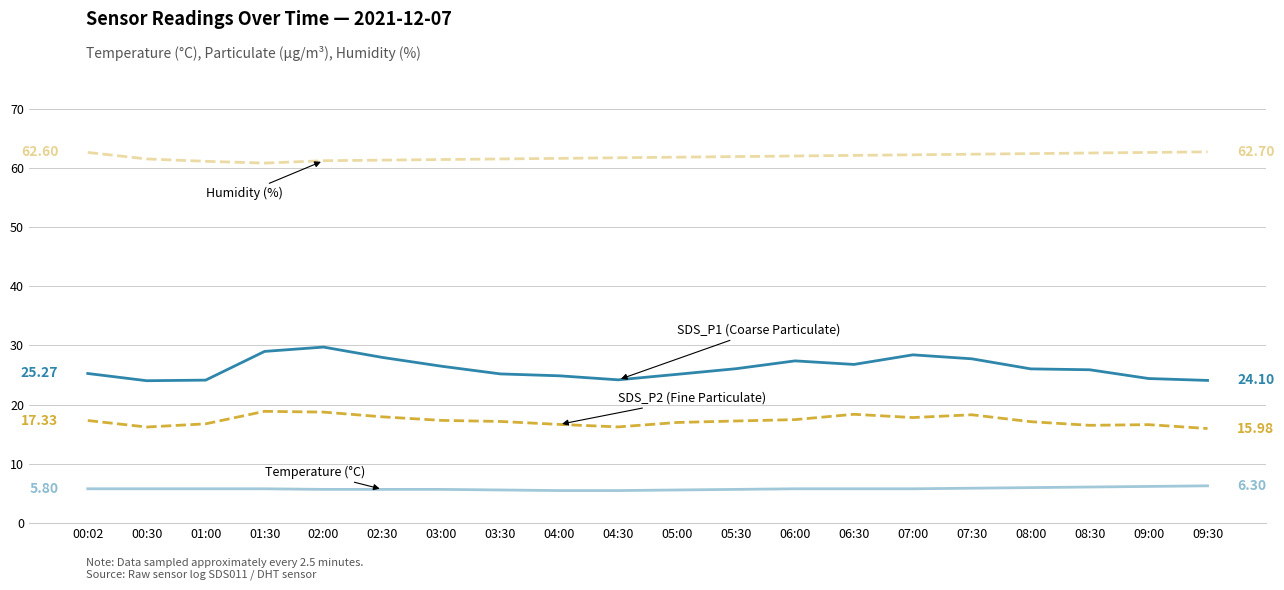

Does the chart have visible grid lines?

Yes